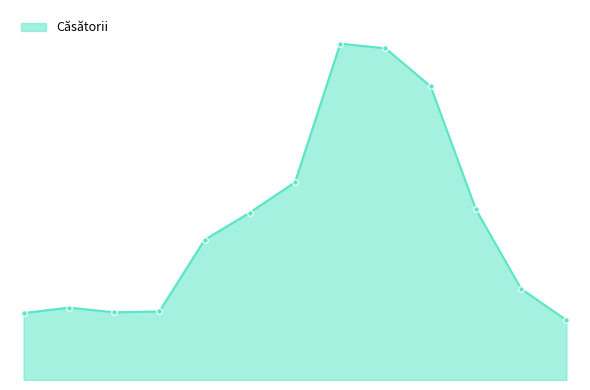

Is this an area chart (filled region under the line)?

Yes